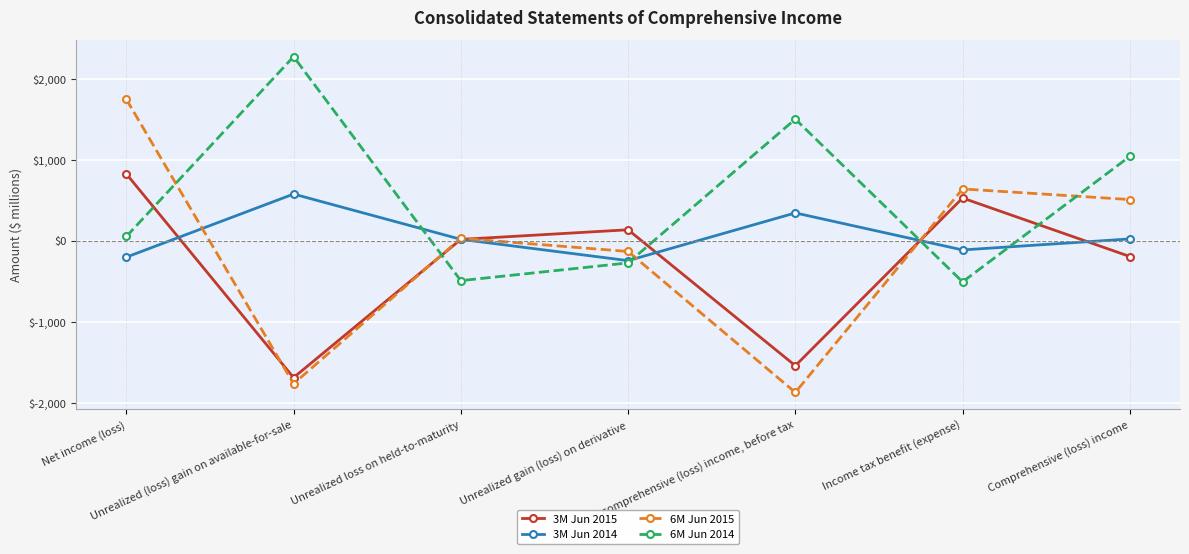

At which category does 3M Jun 2015 reach its first local valley?

Unrealized (loss) gain on available-for-sale